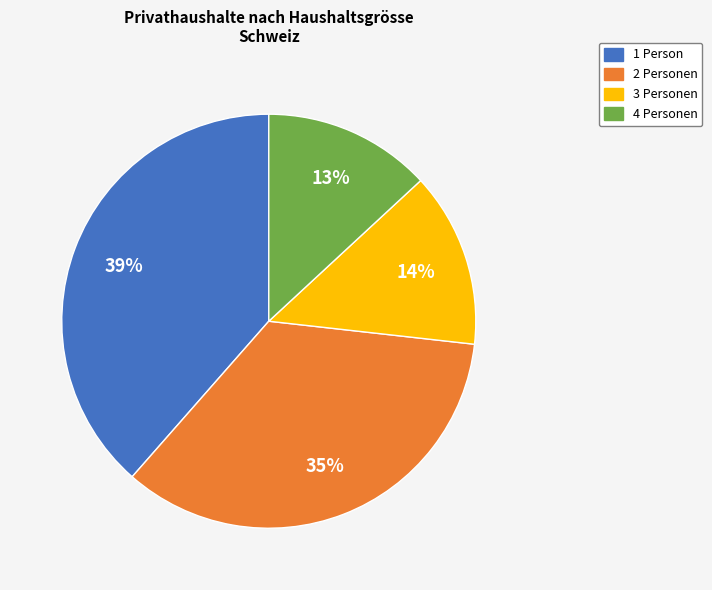

Do 4 Personen and 2 Personen together represent more than half of the pie?

No